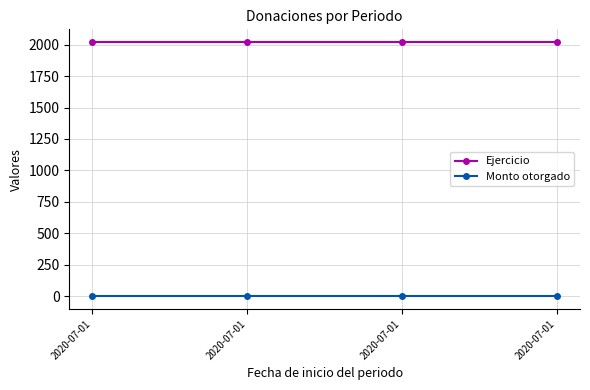

What are all the series names shown in the legend?

Ejercicio, Monto otorgado